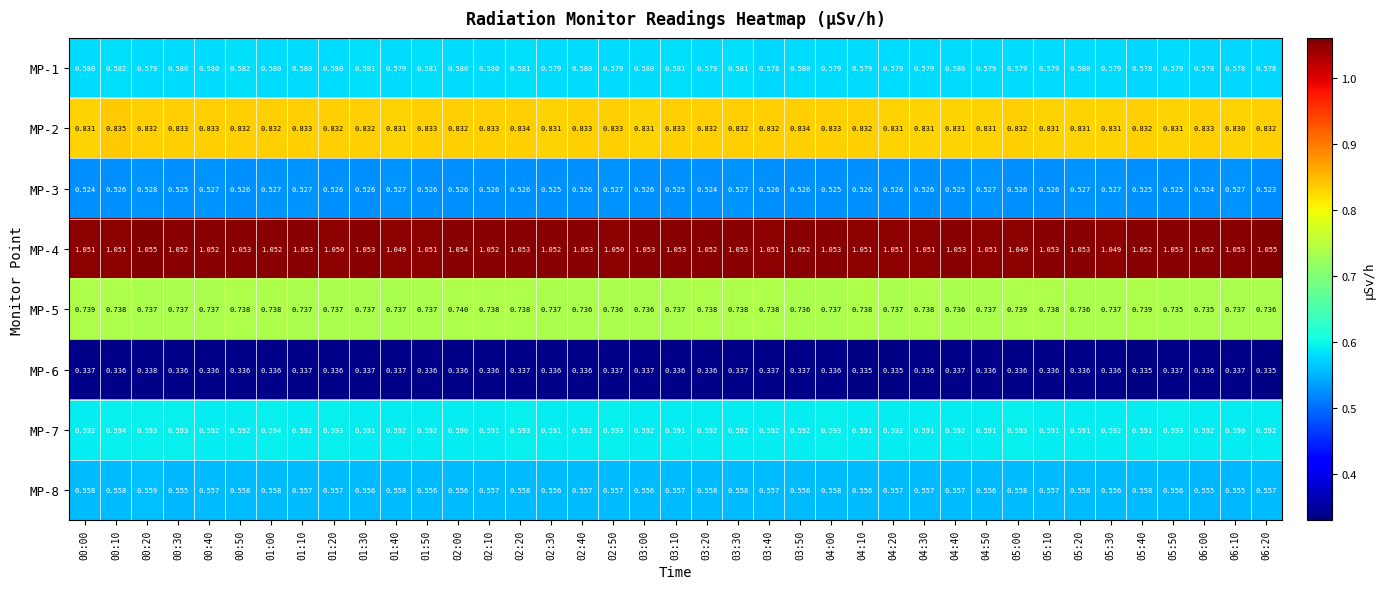

Is the value of MP-7 at 02:50 greater than the value of MP-3 at 04:30?

Yes